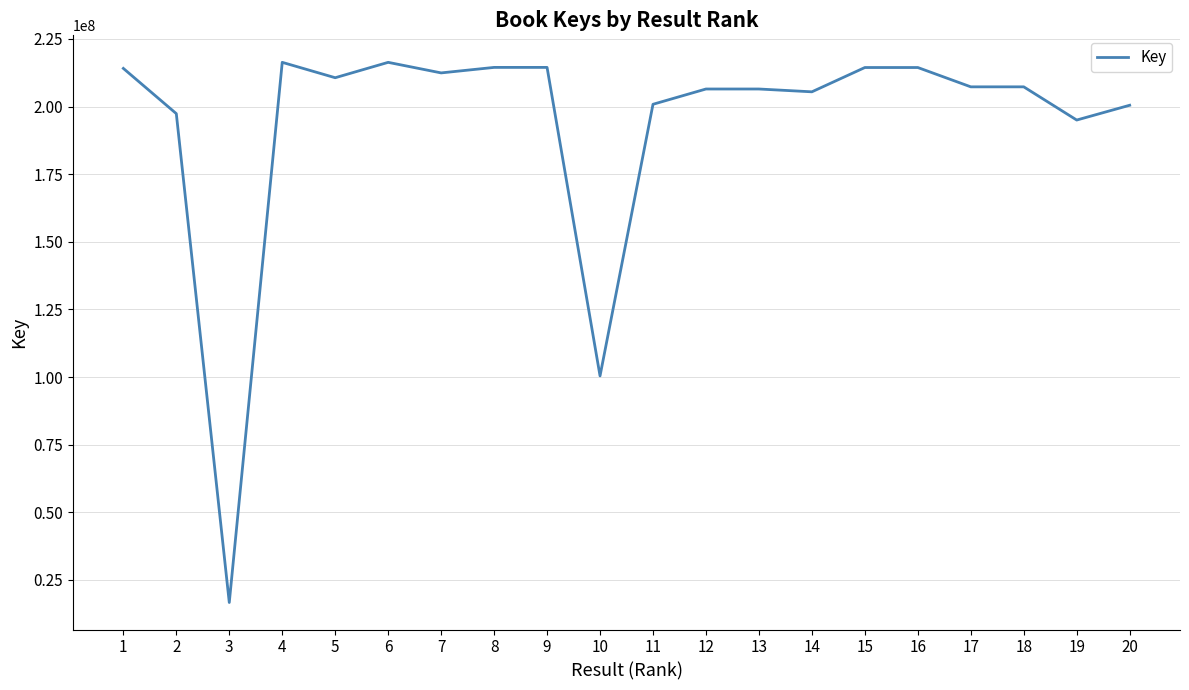

What is the difference between the values at 17 and 7?

5152153